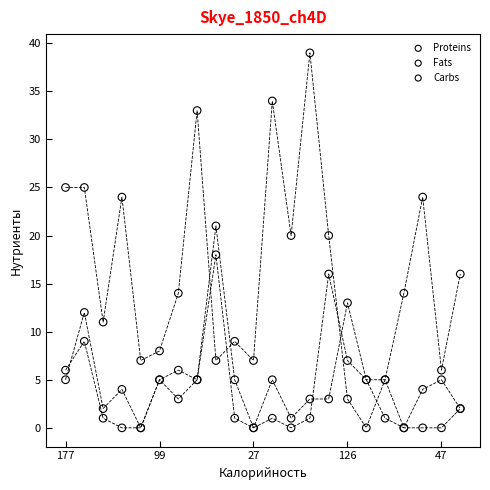

Which series contains the highest Y value?

Carbs